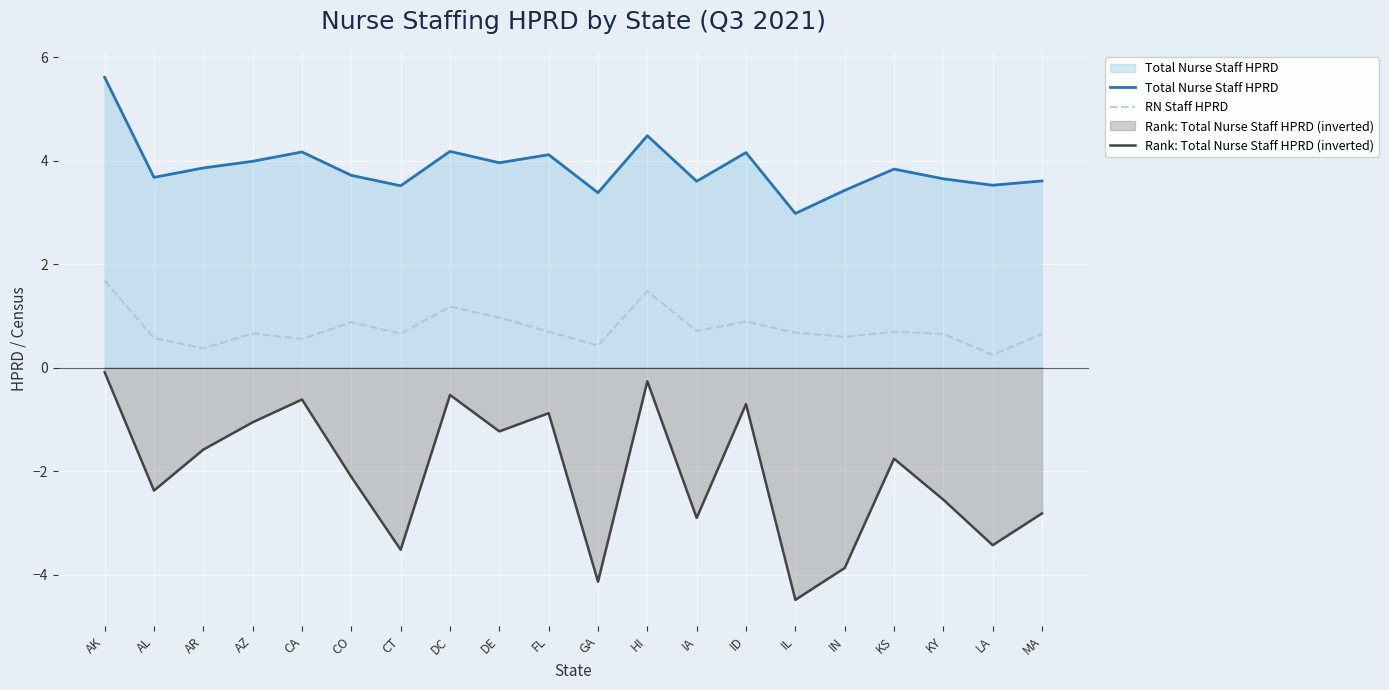

What is the difference between the second highest and second lowest values in the Total Nurse Staff HPRD series?

1.1